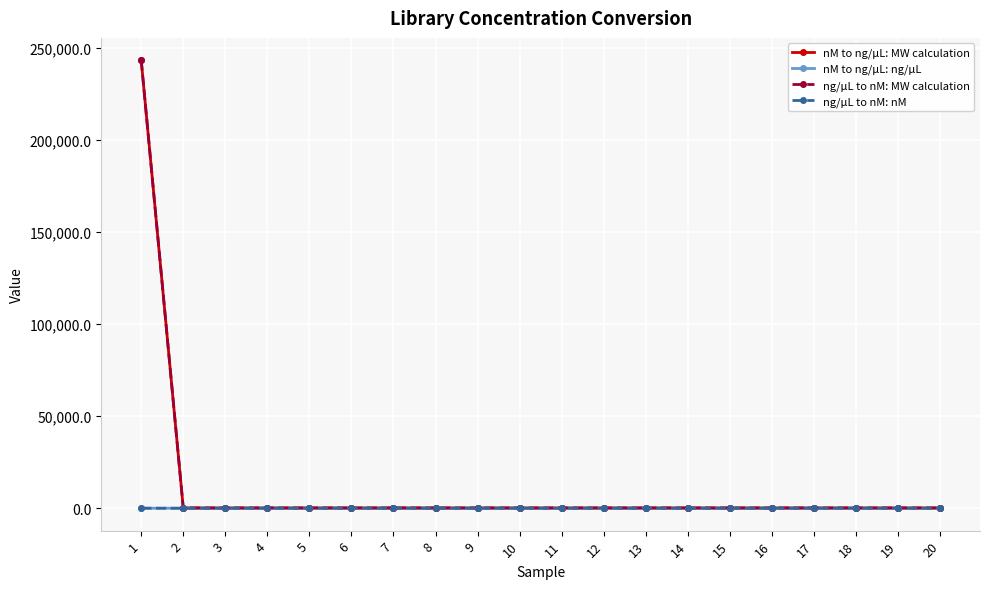

At how many categories does at least one series exceed 224725?

1